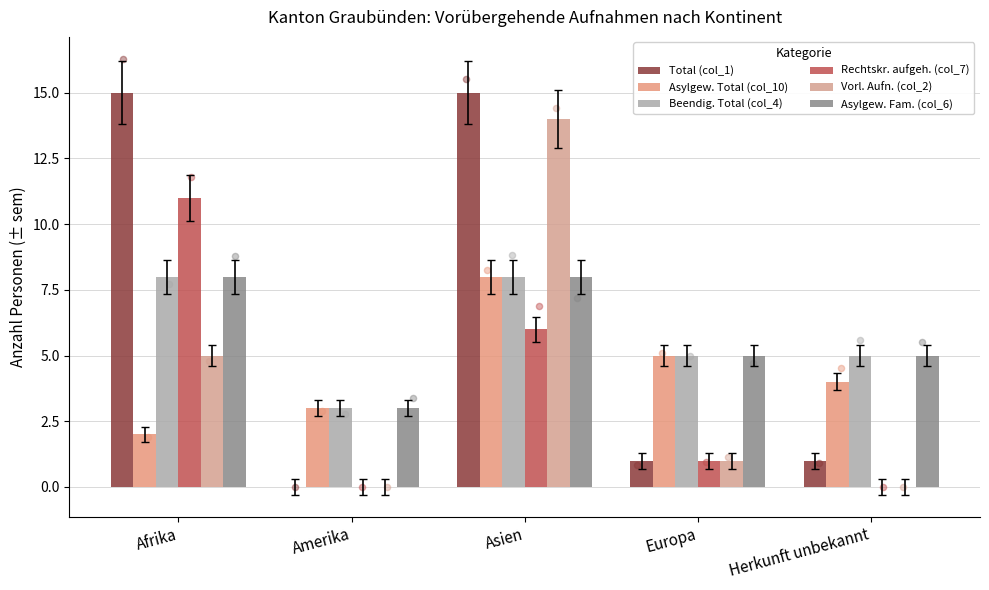

Is the value of Total (col_1) at Amerika greater than the value of Asylgew. Total (col_10) at Europa?

No